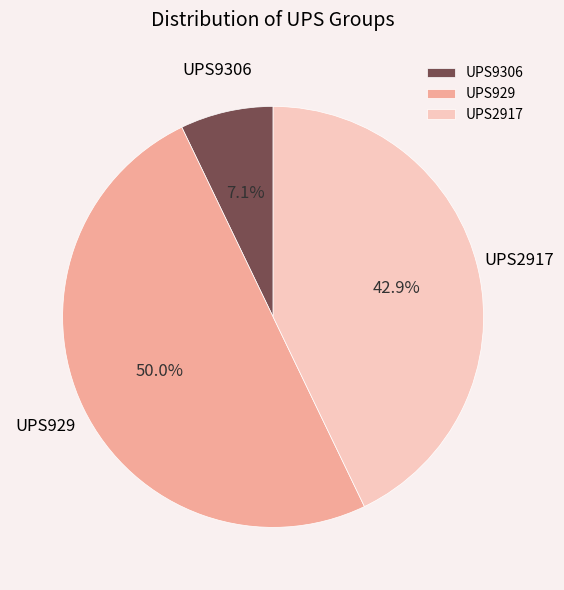

Count the number of slices in the pie.

3